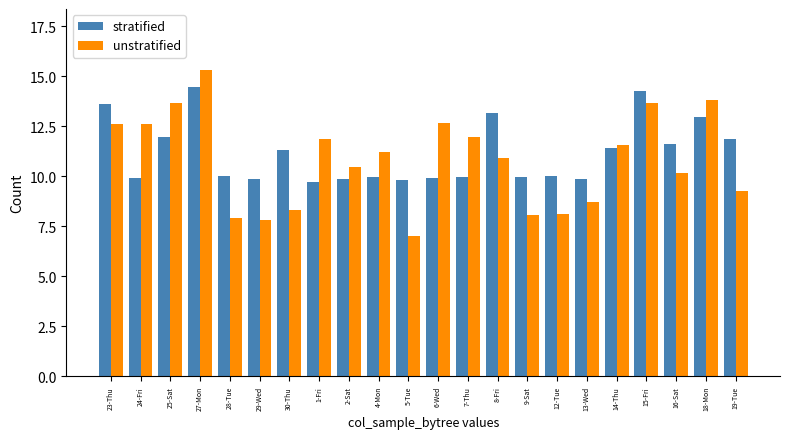

What is the minimum value shown in the chart?

7.0